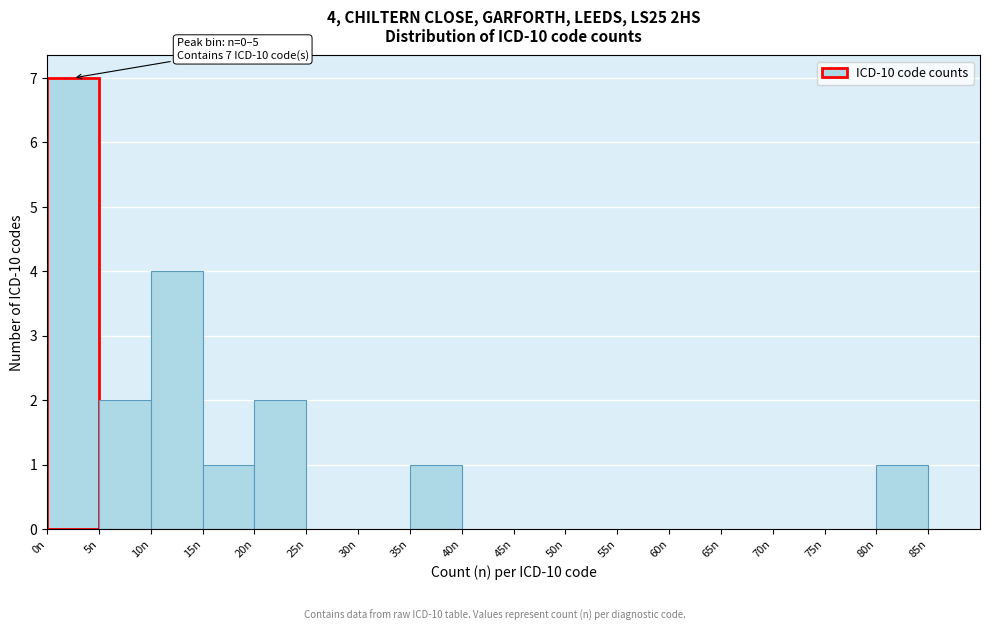

Over which range of the x-axis is the bar tallest?

0 to 5